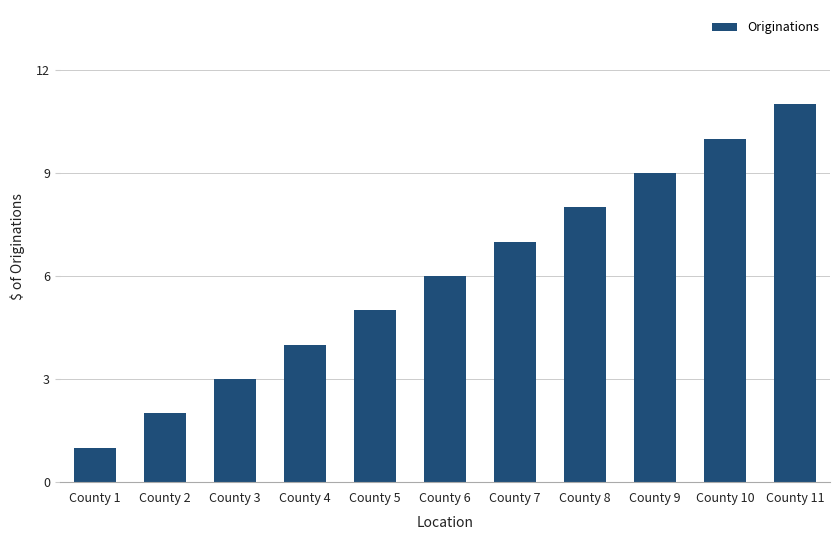

What is the minimum value shown in the chart?

1